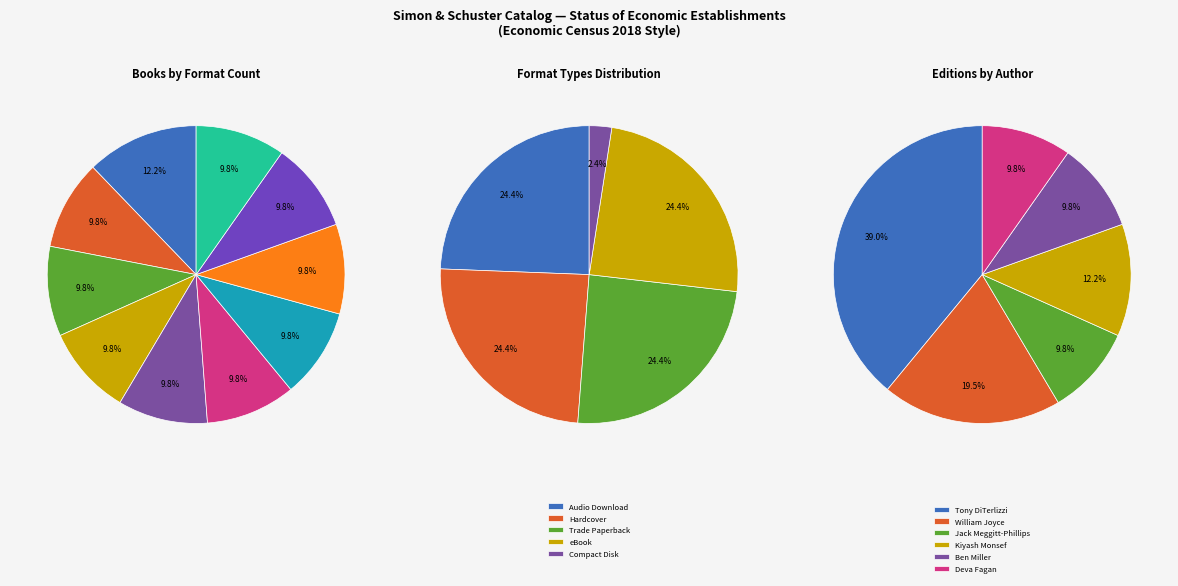

Is there any slice that represents more than half of the pie?

No